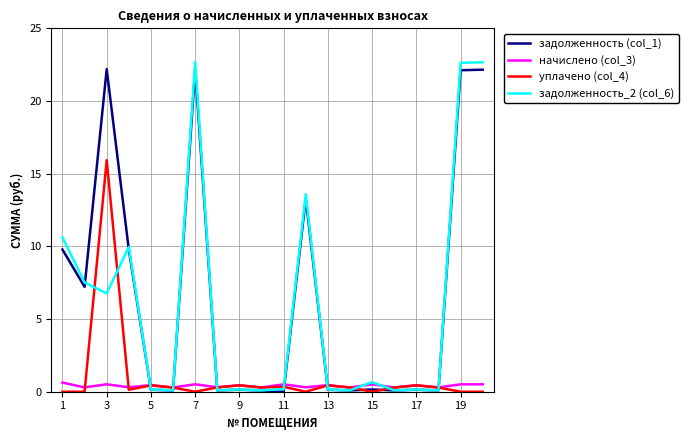

What is the highest value of the задолженность_2 (col_6) series?

22.7